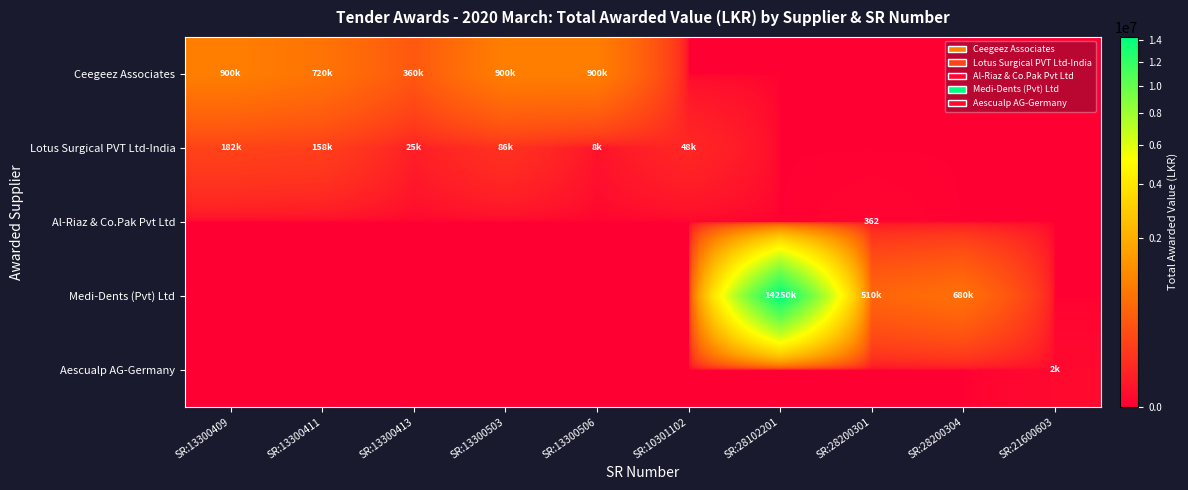

Between SR:13300413 and SR:28102201, which is larger?

SR:13300413